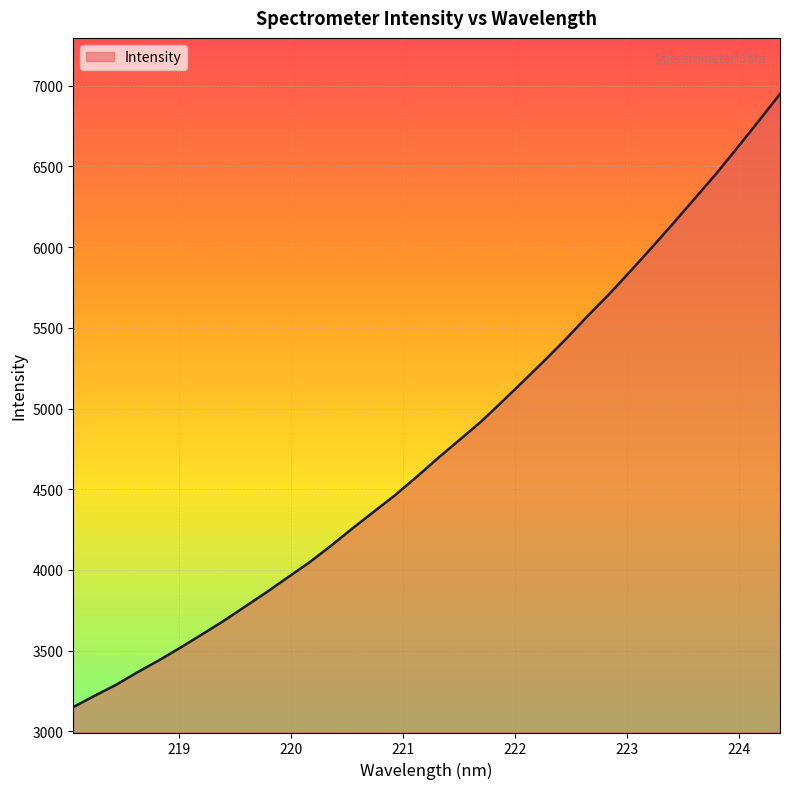

What is the average value?

4777.0